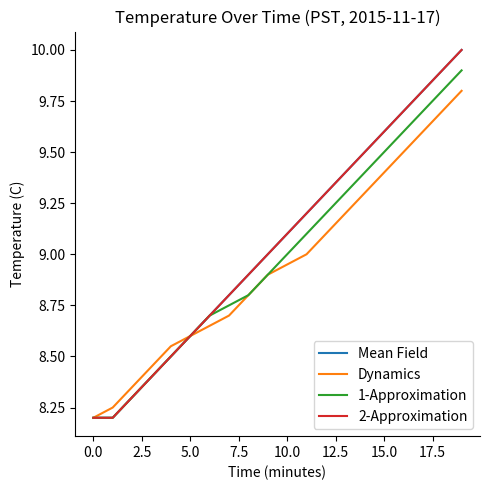

List the series in order of their peak value, highest first.

Mean Field, 2-Approximation, 1-Approximation, Dynamics